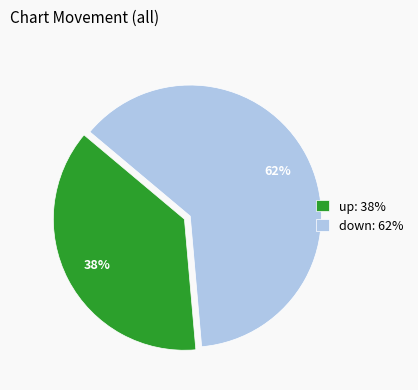

To the nearest percent, what is the combined percentage of down and up?

100%